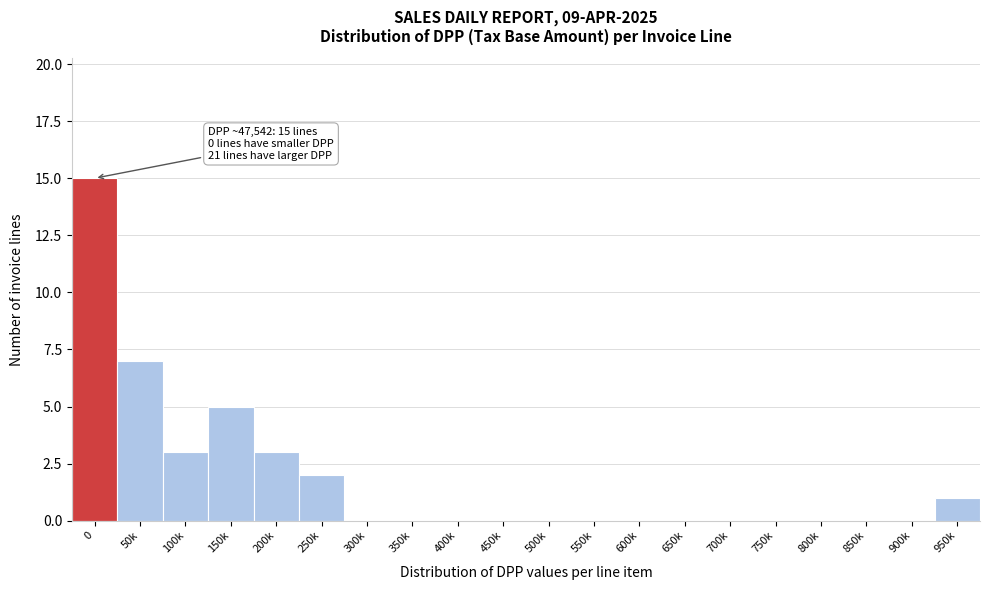

Reading left to right, extract all data points from this chart.

0=15	50k=7	100k=3	150k=5	200k=3	250k=2	300k=0	350k=0	400k=0	450k=0	500k=0	550k=0	600k=0	650k=0	700k=0	750k=0	800k=0	850k=0	900k=0	950k=1